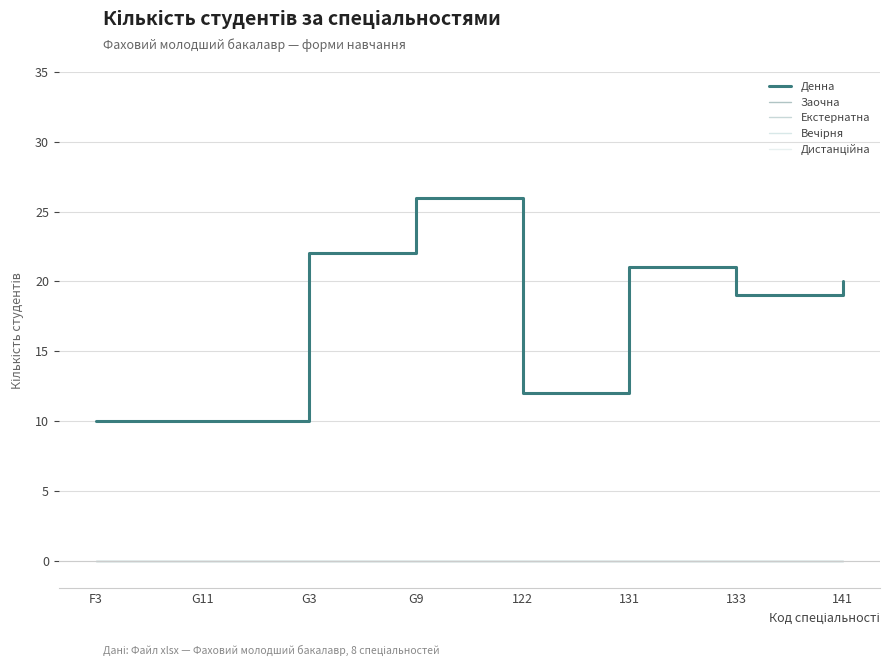

Is this an area chart (filled region under the line)?

No